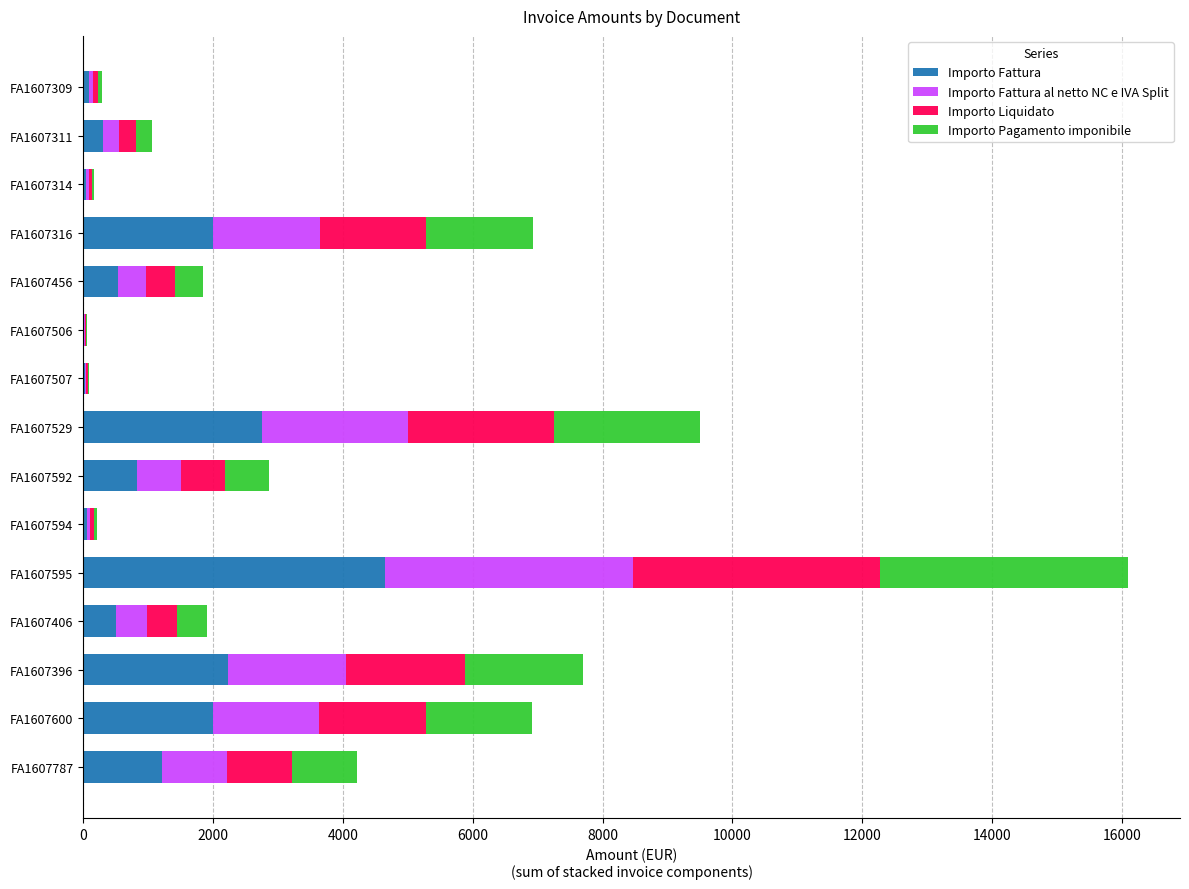

At which category is the sum across all series the highest?

FA1607595